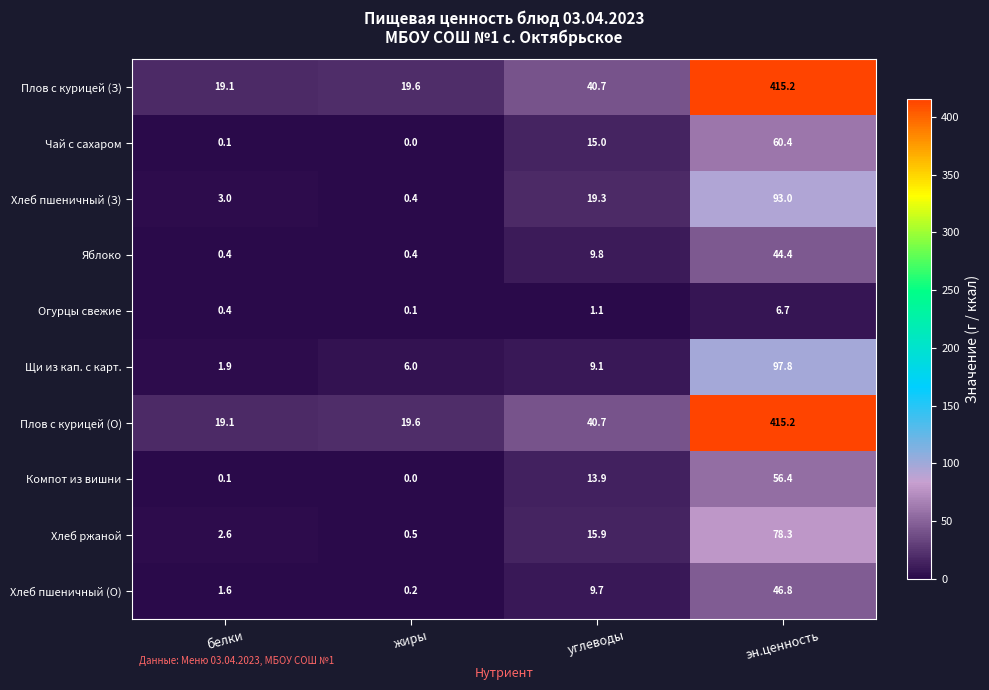

List the labels in order of Плов с курицей (О) value, largest first.

эн.ценность, углеводы, жиры, белки